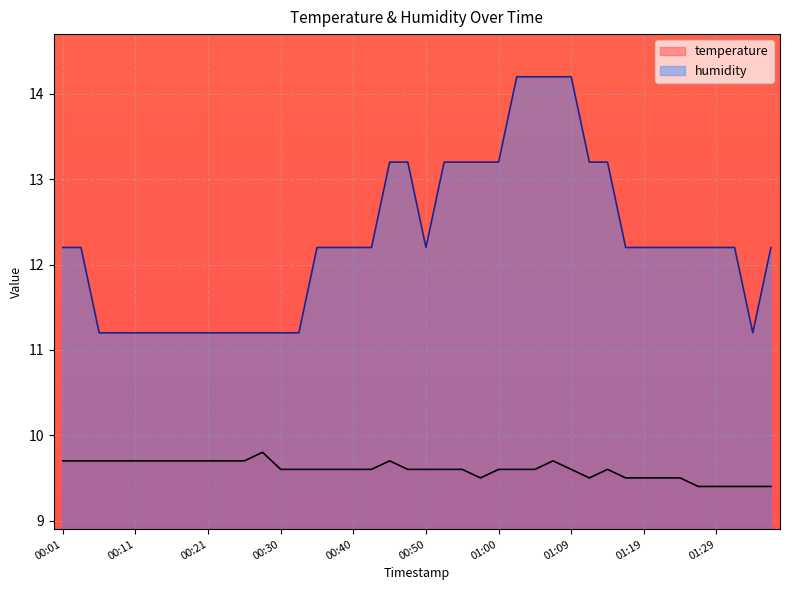

What is the label of the 40th point from the right?

00:01